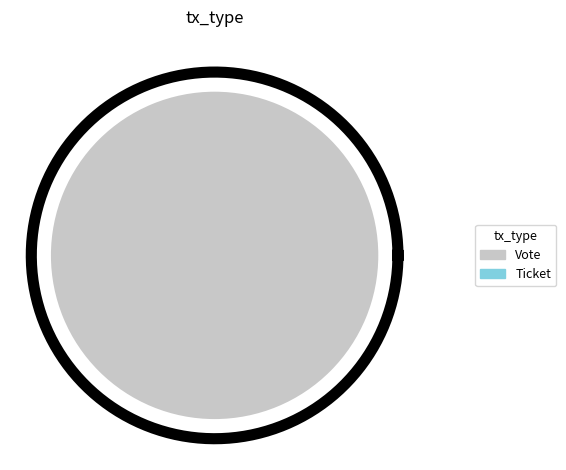

To the nearest percent, what is the difference between the largest and smallest slice percentages?

100%